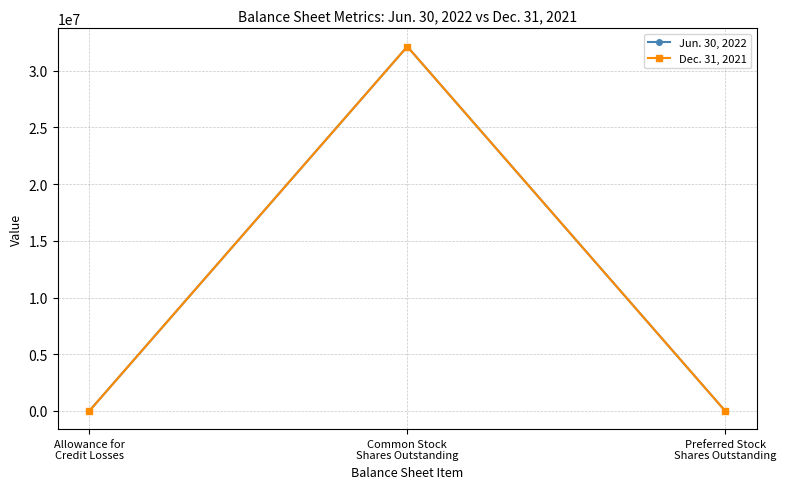

How many lines are shown in the chart?

2